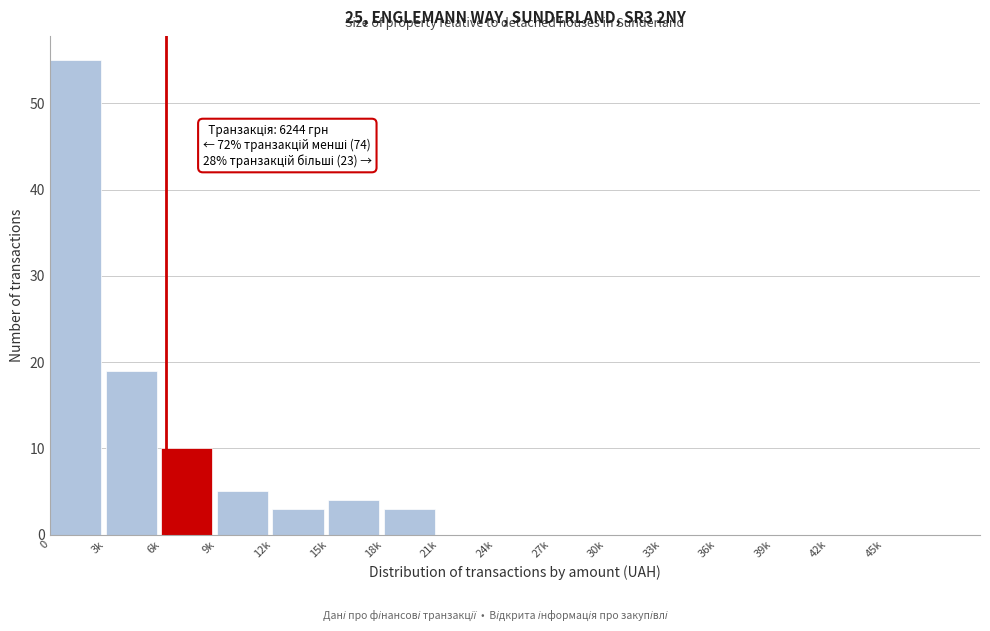

Reading right to left, extract all data points from this chart.

45k=0	42k=0	39k=0	36k=0	33k=0	30k=0	27k=0	24k=0	21k=0	18k=3	15k=4	12k=3	9k=5	6k=10	3k=19	0=55